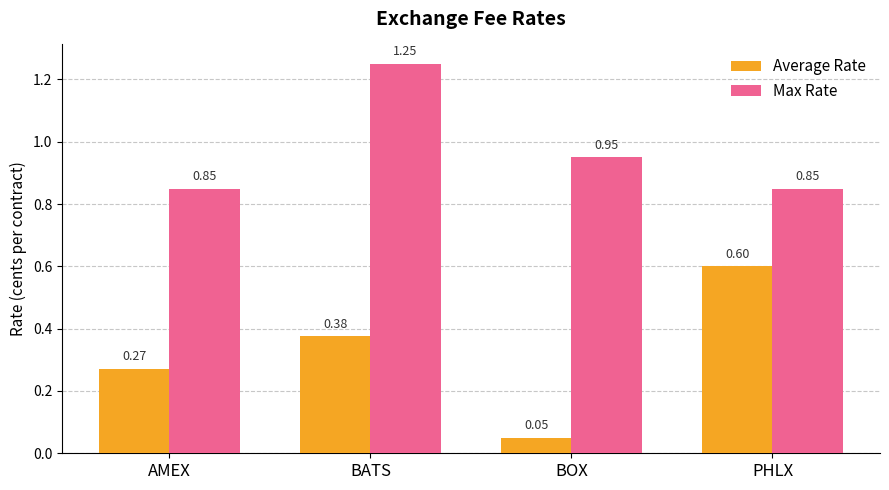

What is the label of the 1st bar from the right?

PHLX